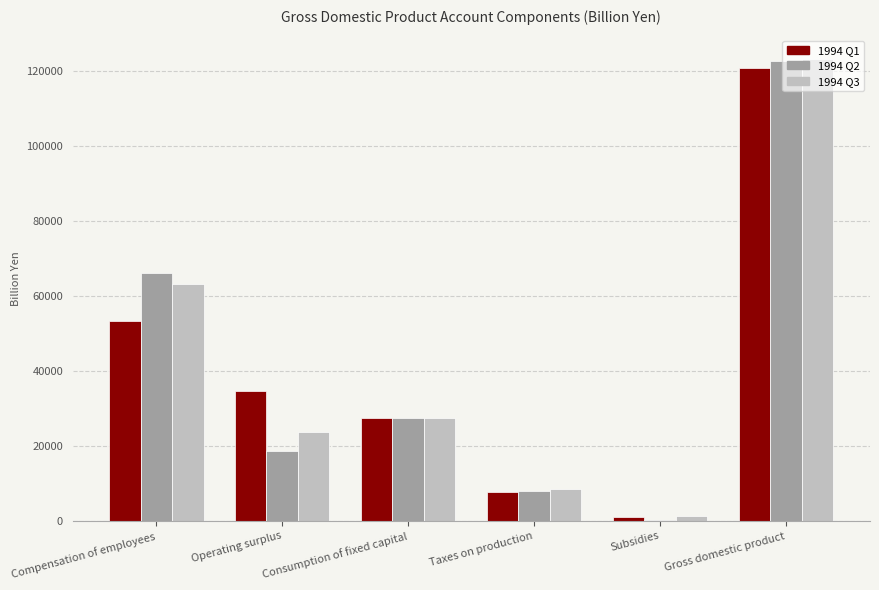

Reading right to left, what are all the values shown in this chart?

1994 Q1: 120994.4	1183.5	7775.5	27517.3	34825.4	53403.1
1994 Q2: 122715.4	266.7	8088.0	27517.3	18726.8	66115.7
1994 Q3: 123398.9	1358.8	8490.1	27517.3	23833.4	63283.8